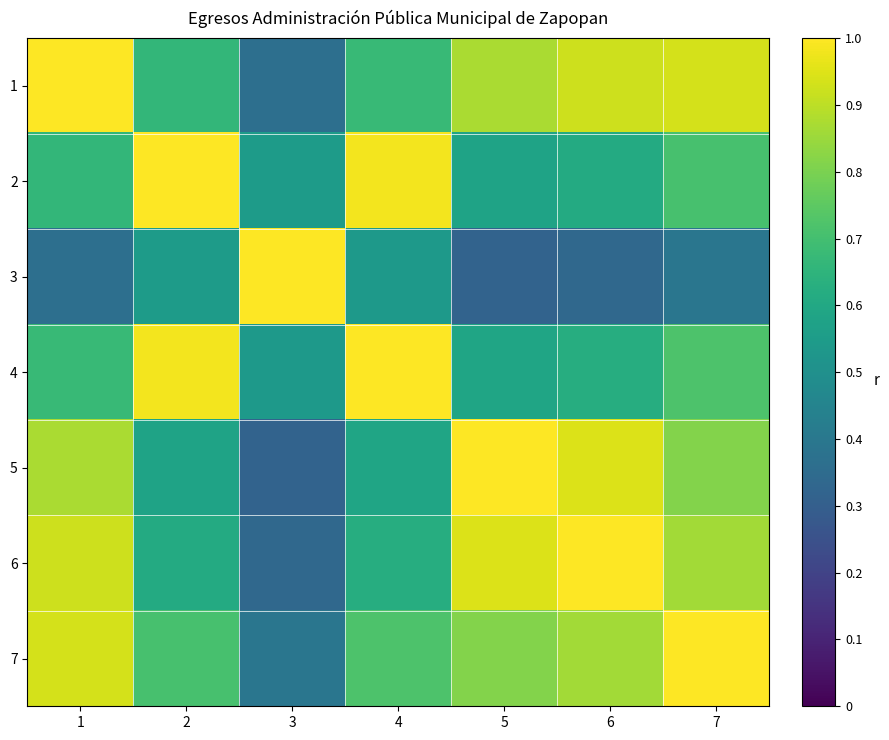

Which series has the widest spread of values?

3